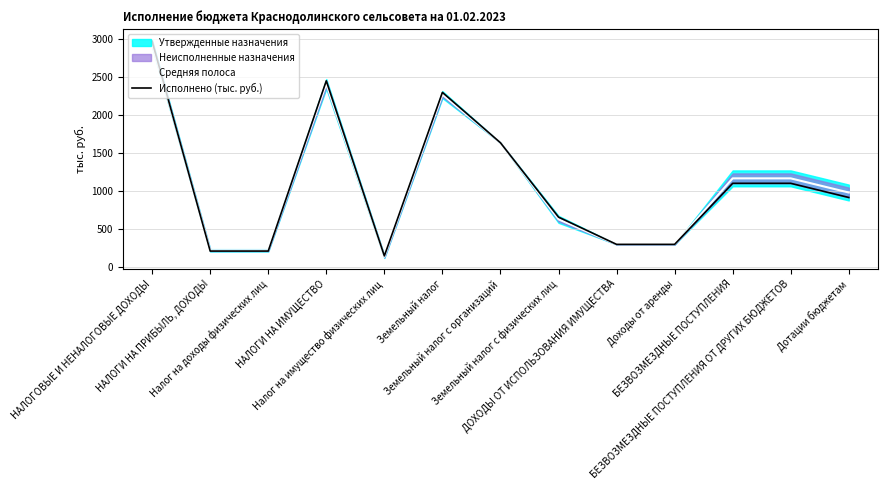

What position from the right is НАЛОГИ НА ПРИБЫЛЬ, ДОХОДЫ?

12